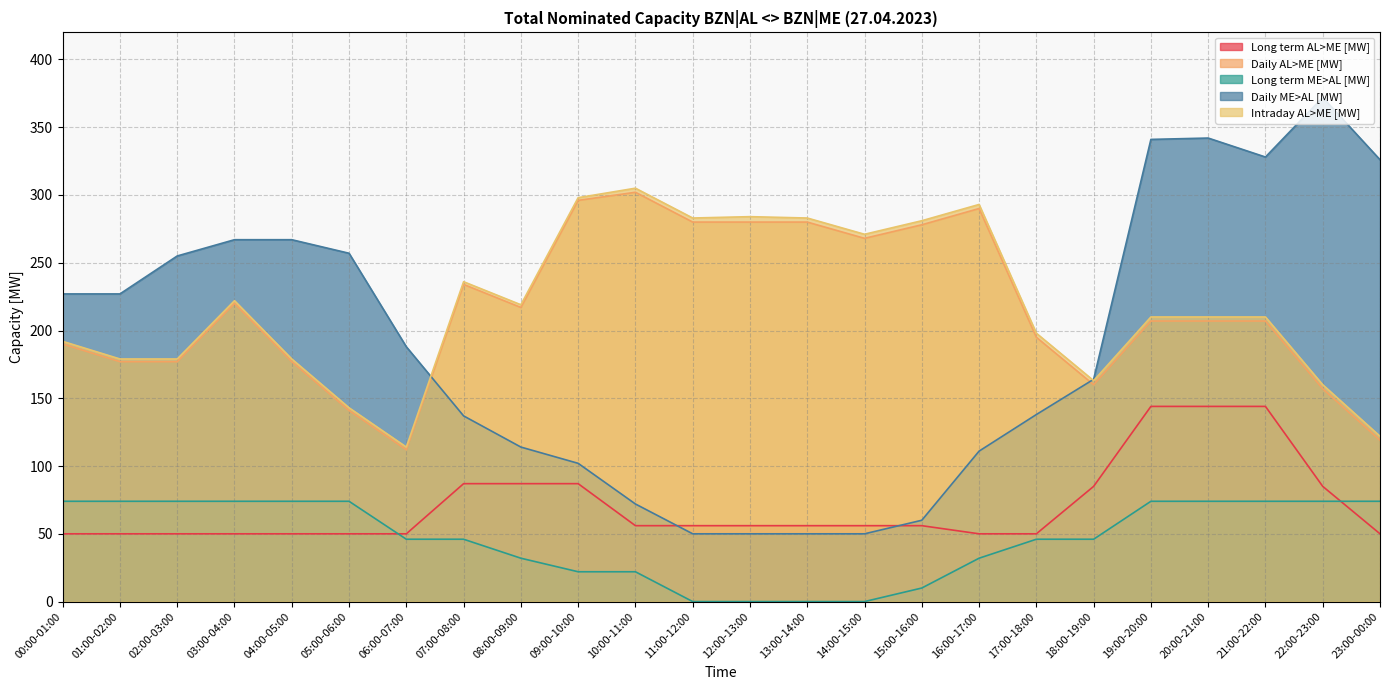

The Intraday AL>ME [MW] series shows 242 at 22:00-23:00. True or false?

False